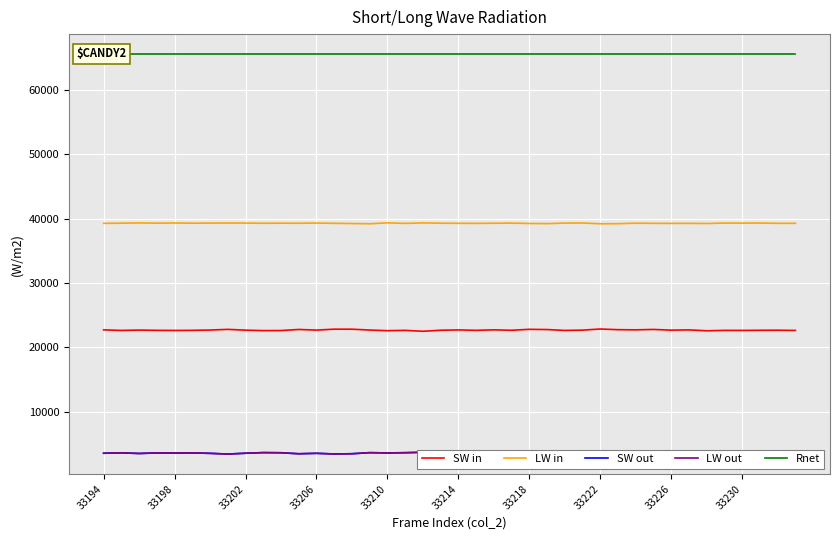

True or false: SW out has more than 1 interior local peaks.

True